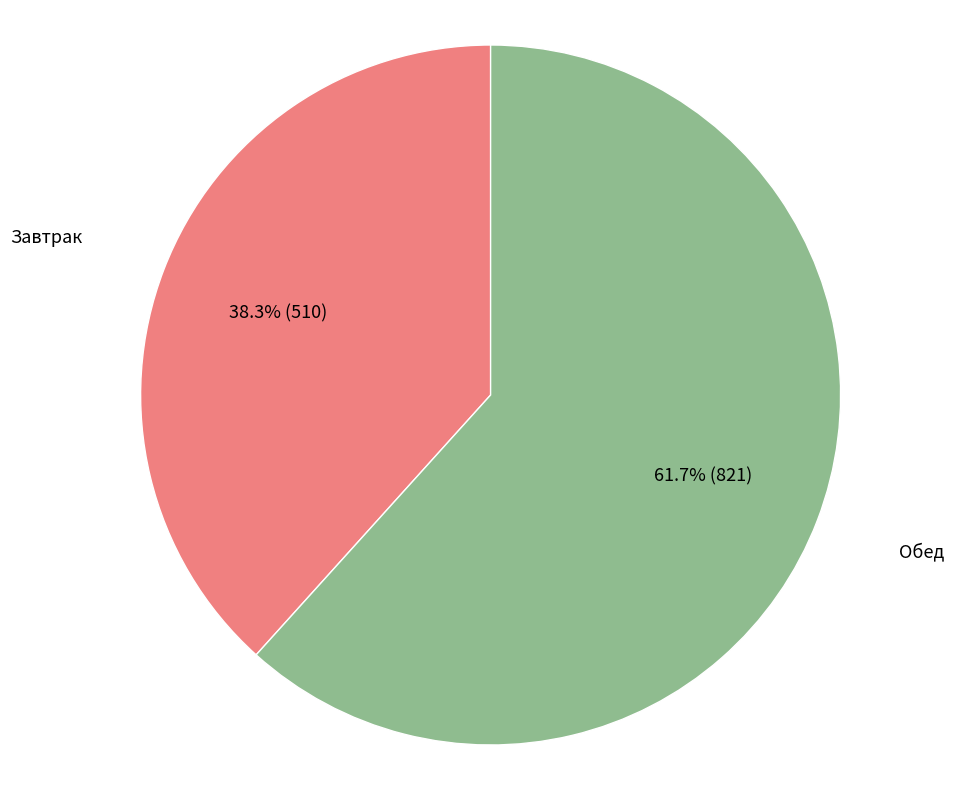

To the nearest percent, what is the average slice percentage?

50%